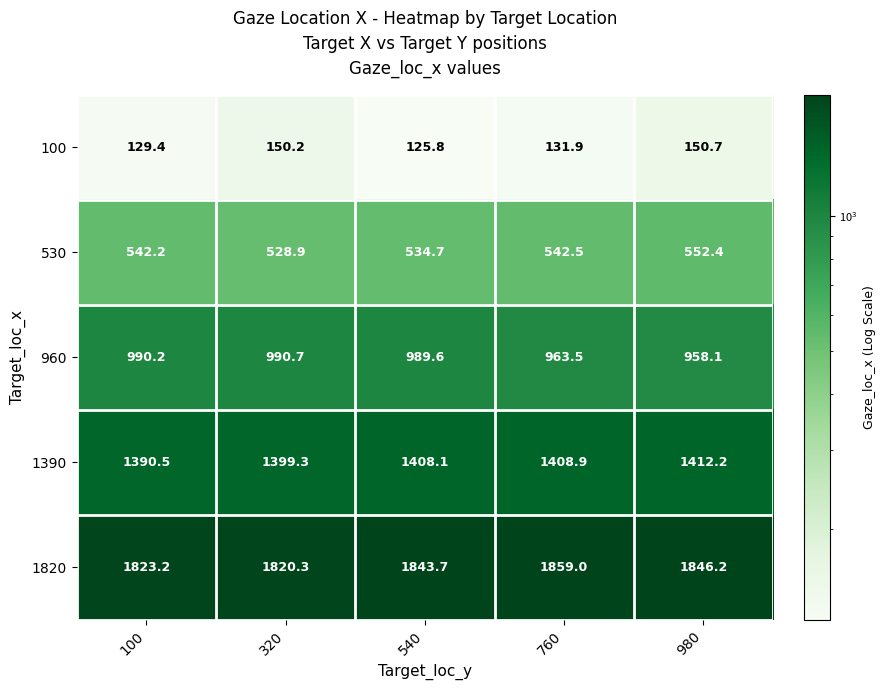

Count the number of data series in this chart.

5